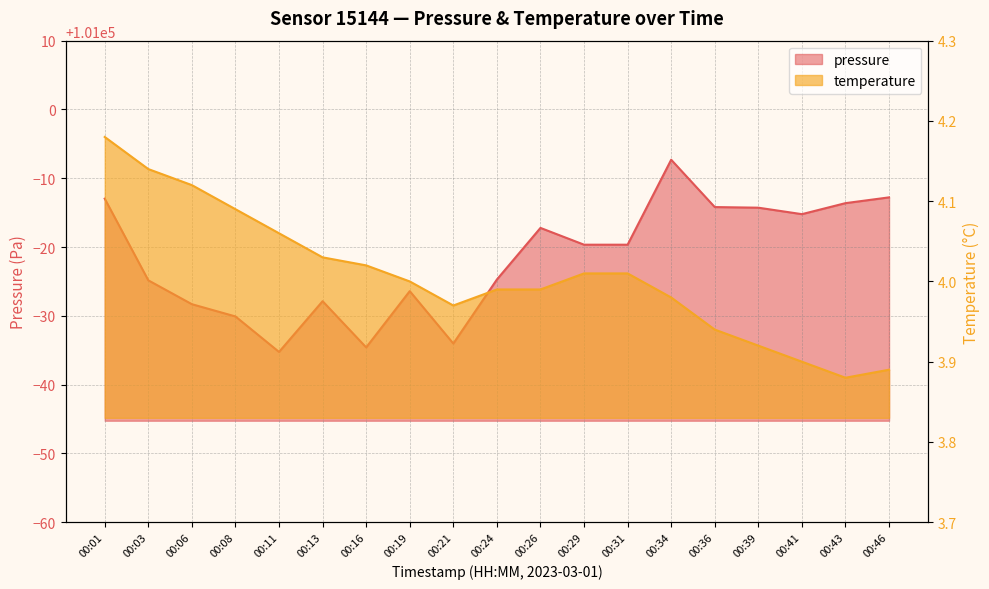

Which series has the largest total across all categories?

pressure